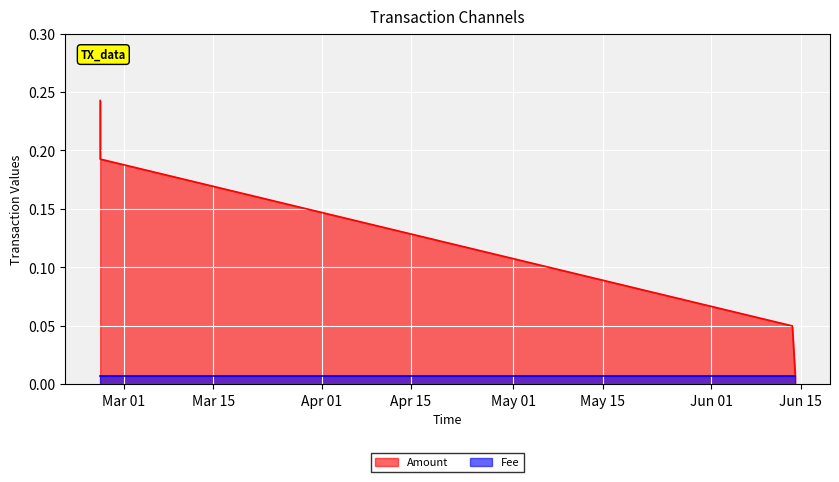

True or false: the data has more than 2 interior local peaks.

False